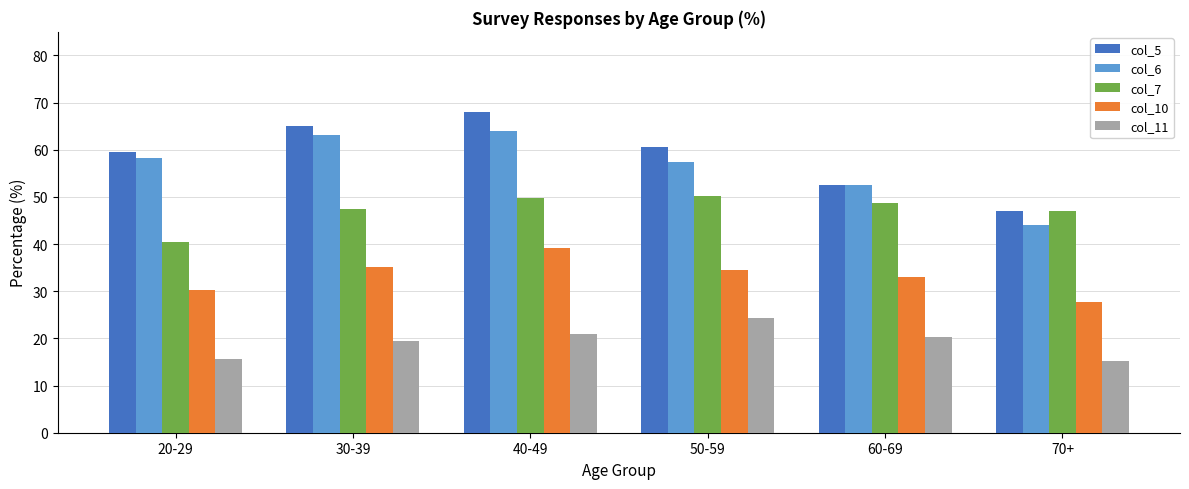

Which category has the highest value across all series?

40-49